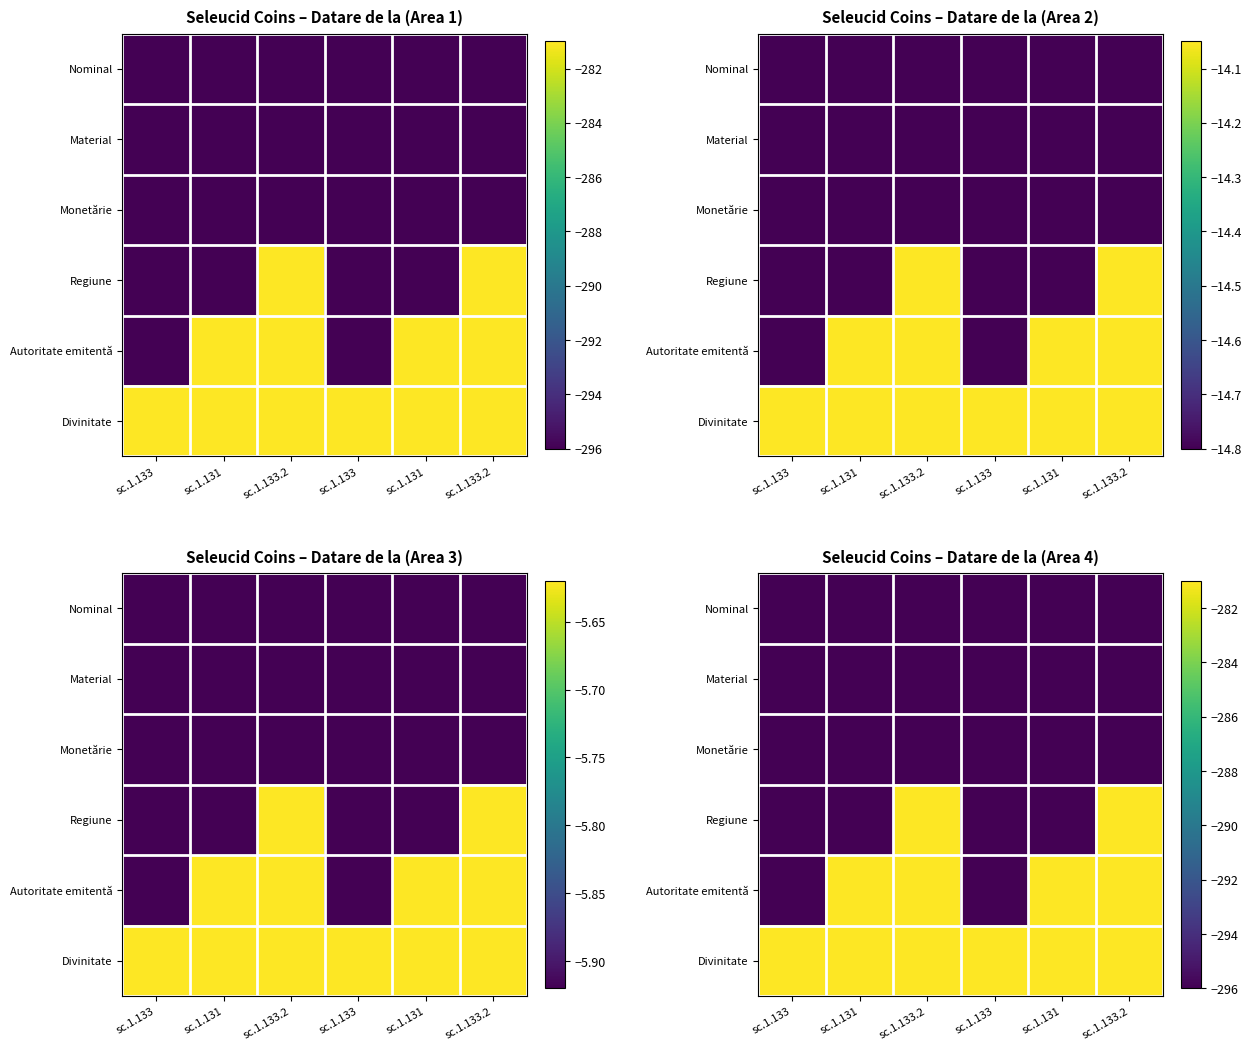

What is the sum of all Nominal values?

-1776